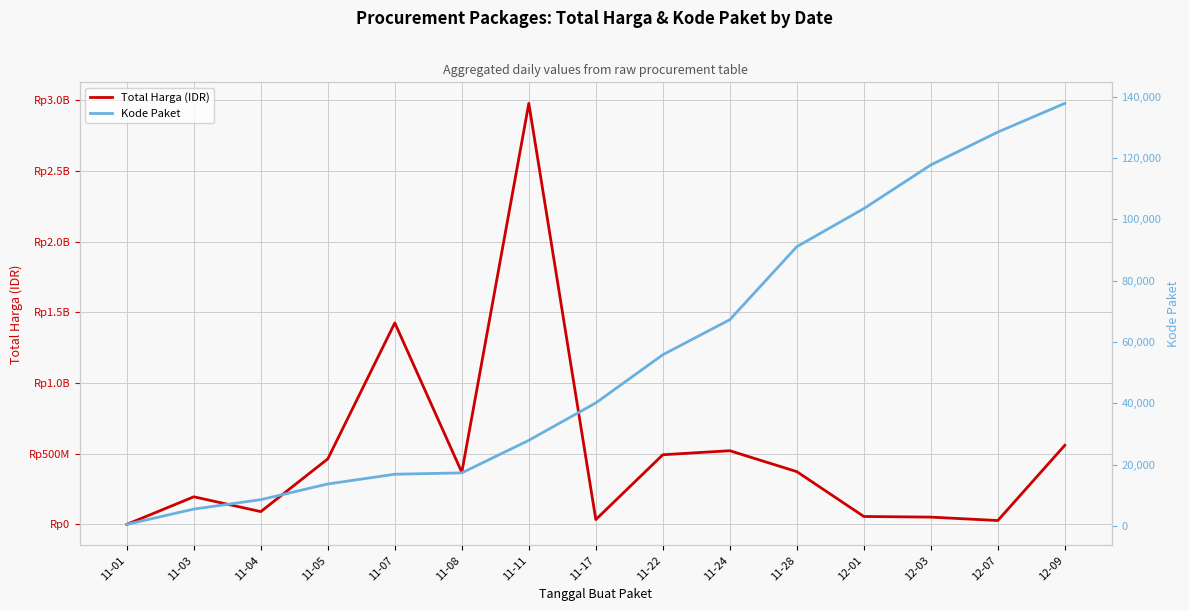

The value of Kode Paket at 12-01 is 103541. True or false?

True